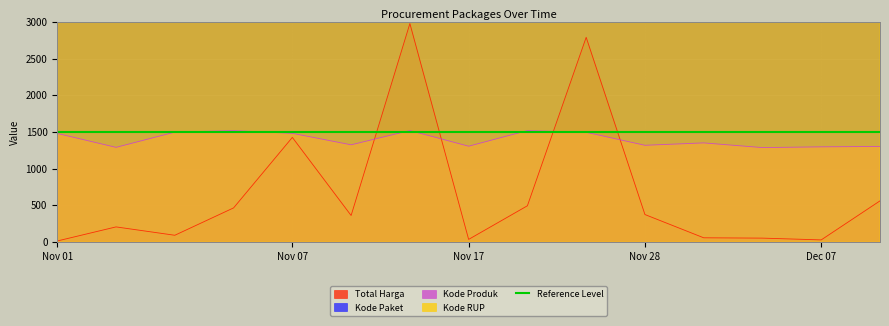

What value does the Total Harga series have at Dec 07?

27.4